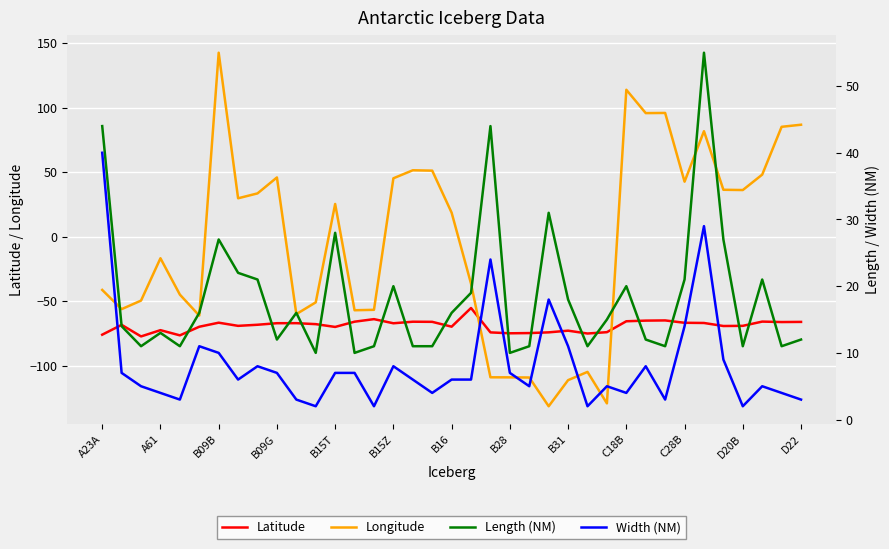

At which label is Longitude closest to 5?

B16